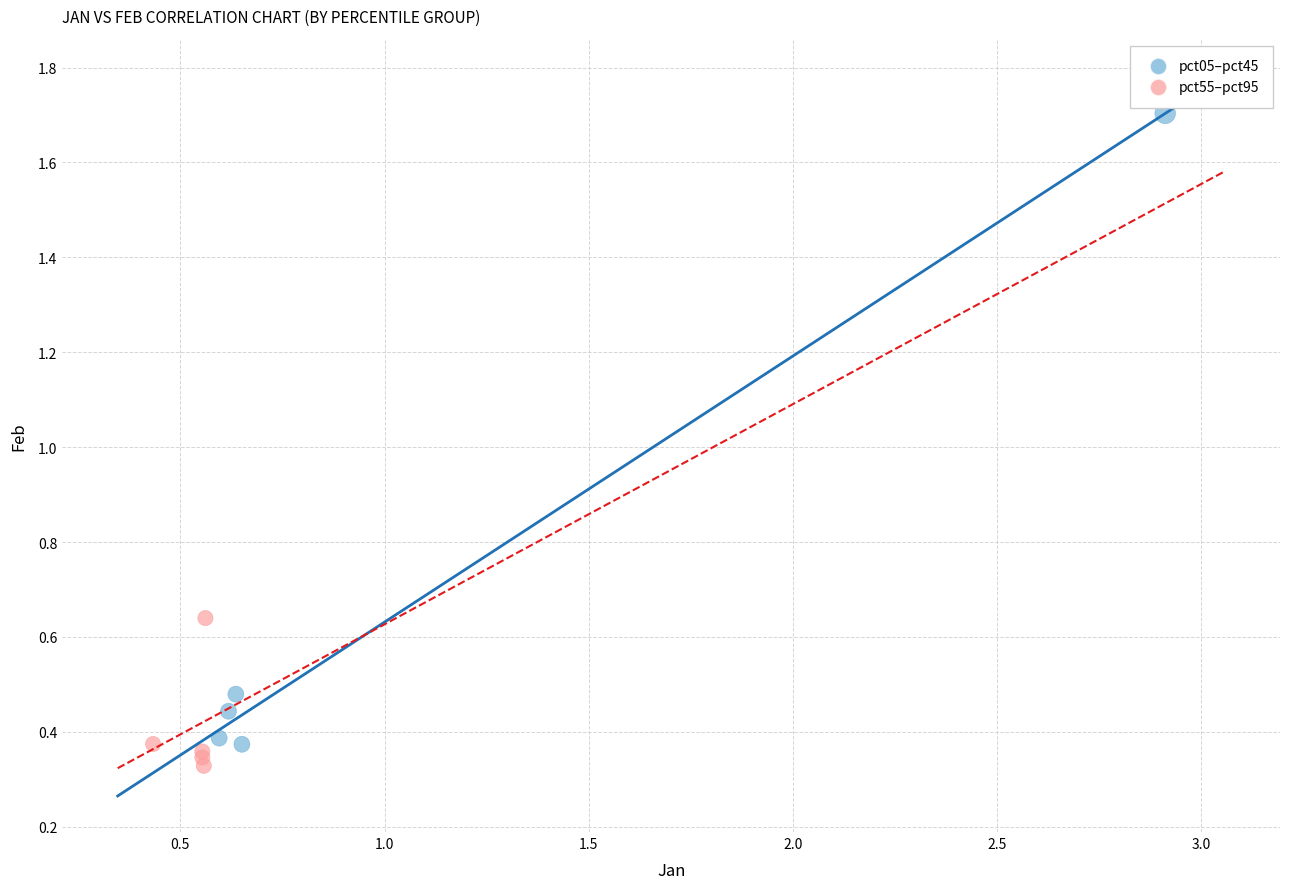

Which series reaches the maximum Y coordinate?

pct05–pct45